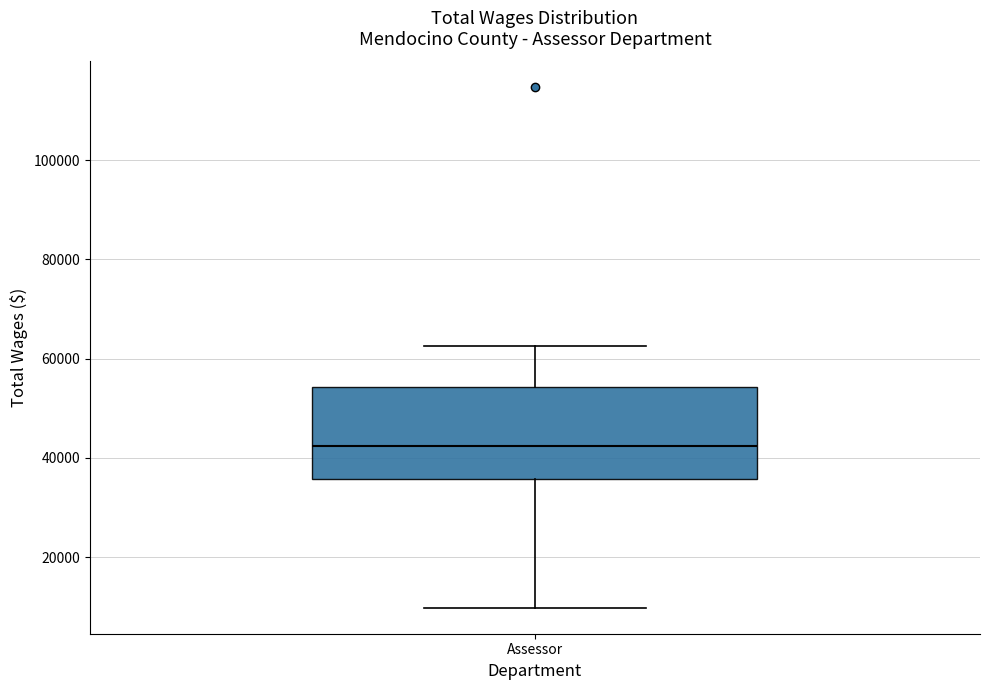

Read this box plot against the y-axis: the position of the median line, the range covered by the box, and the ends of both whiskers. The values are not printed on the chart, so give them approximately, as read against the axis.

median 42000, box 36000 to 54000, whiskers 10000 to 62000